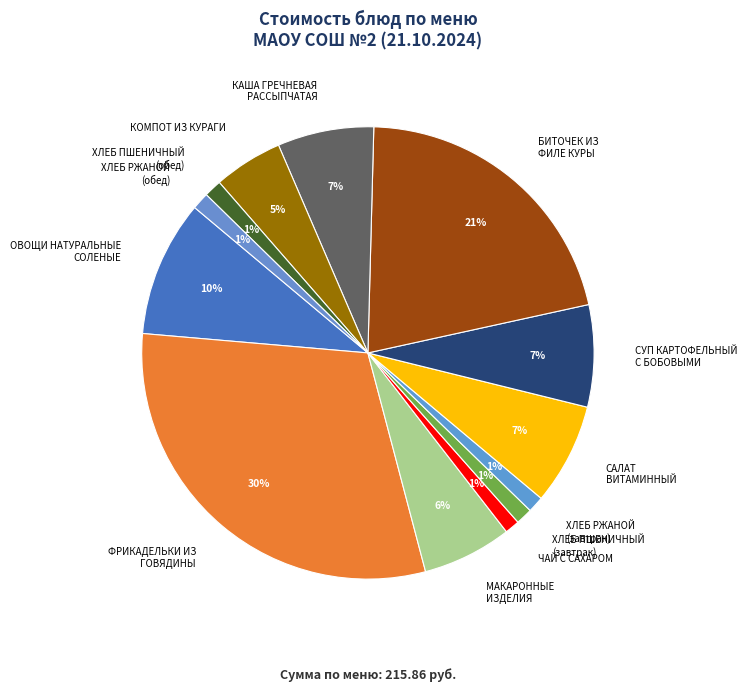

What is the largest slice in the pie chart?

ФРИКАДЕЛЬКИ ИЗ ГОВЯДИНЫ